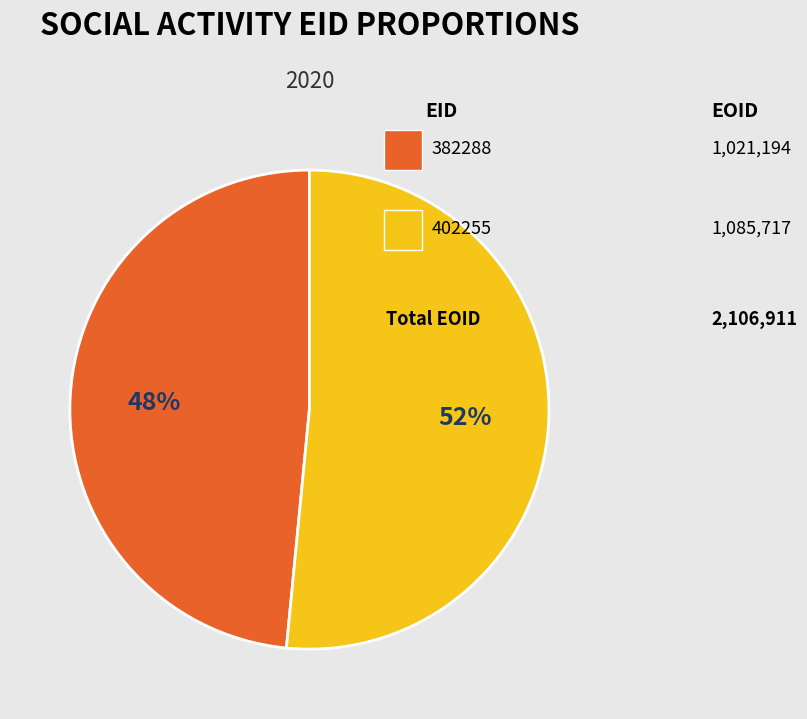

To the nearest percent, what is the average slice percentage?

50%